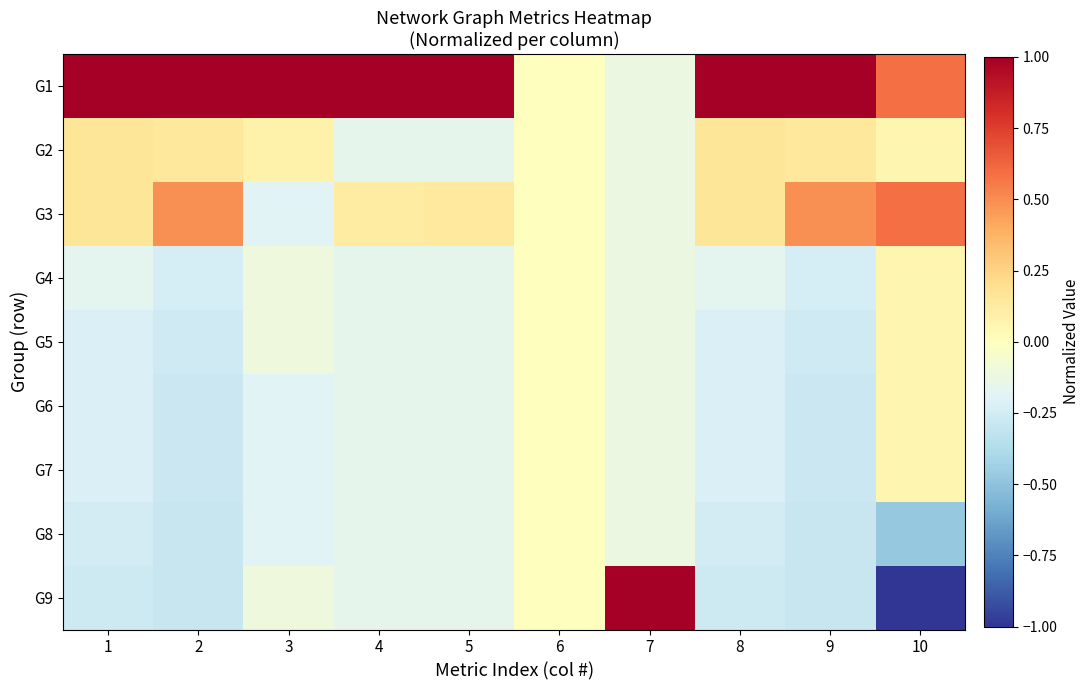

Reading right to left, extract all data points from this chart.

G1: 10=0.6	9=1.0	8=1.0	7=-0.1	6=0.0	5=1.0	4=1.0	3=1.0	2=1.0	1=1.0
G2: 10=0.1	9=0.1	8=0.2	7=-0.1	6=0.0	5=-0.2	4=-0.2	3=0.1	2=0.1	1=0.2
G3: 10=0.6	9=0.5	8=0.2	7=-0.1	6=0.0	5=0.1	4=0.1	3=-0.2	2=0.5	1=0.2
G4: 10=0.1	9=-0.2	8=-0.2	7=-0.1	6=0.0	5=-0.2	4=-0.2	3=-0.1	2=-0.2	1=-0.2
G5: 10=0.1	9=-0.3	8=-0.2	7=-0.1	6=0.0	5=-0.2	4=-0.2	3=-0.1	2=-0.3	1=-0.2
G6: 10=0.1	9=-0.3	8=-0.2	7=-0.1	6=0.0	5=-0.2	4=-0.2	3=-0.2	2=-0.3	1=-0.2
G7: 10=0.1	9=-0.3	8=-0.2	7=-0.1	6=0.0	5=-0.2	4=-0.2	3=-0.2	2=-0.3	1=-0.2
G8: 10=-0.5	9=-0.3	8=-0.2	7=-0.1	6=0.0	5=-0.2	4=-0.2	3=-0.2	2=-0.3	1=-0.2
G9: 10=-1.0	9=-0.3	8=-0.3	7=1.0	6=0.0	5=-0.2	4=-0.2	3=-0.1	2=-0.3	1=-0.3